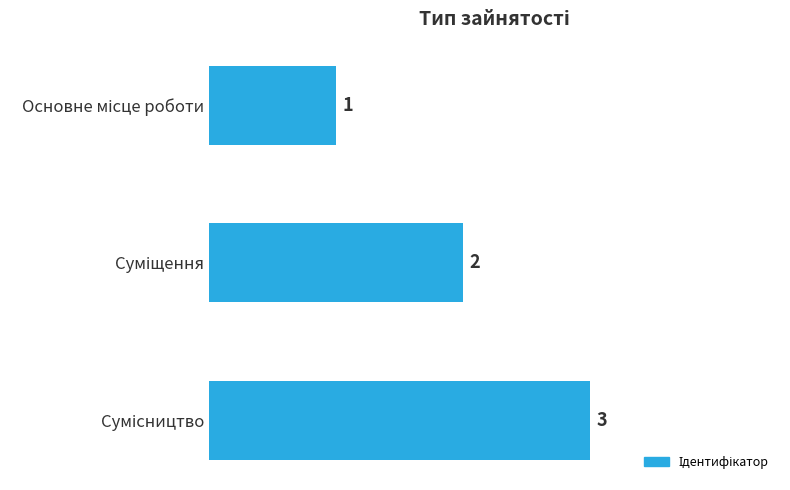

Count the values in the range 1 to 3.

3